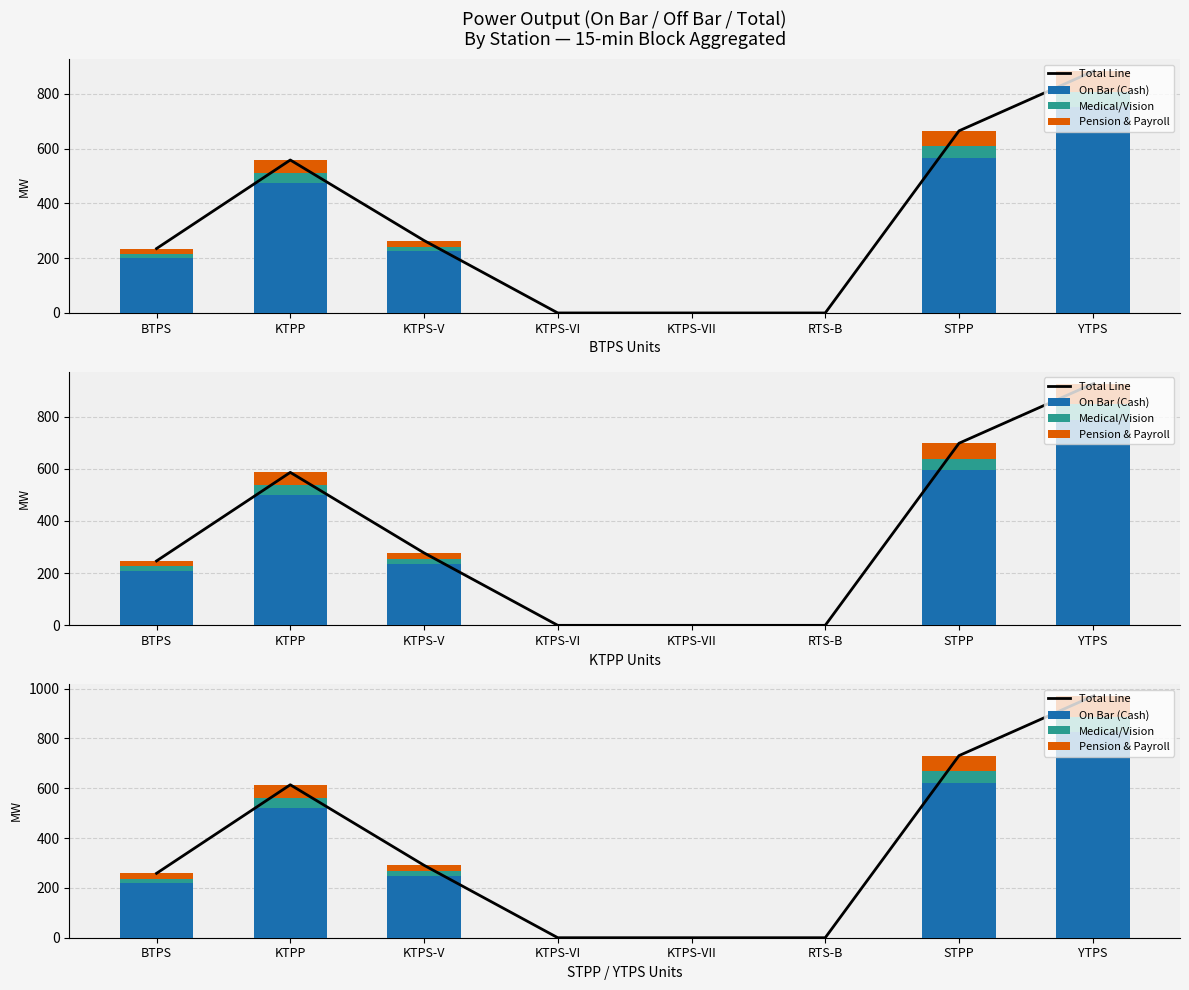

Is it true that Total Line equals 597.6 at RTS-B?

False